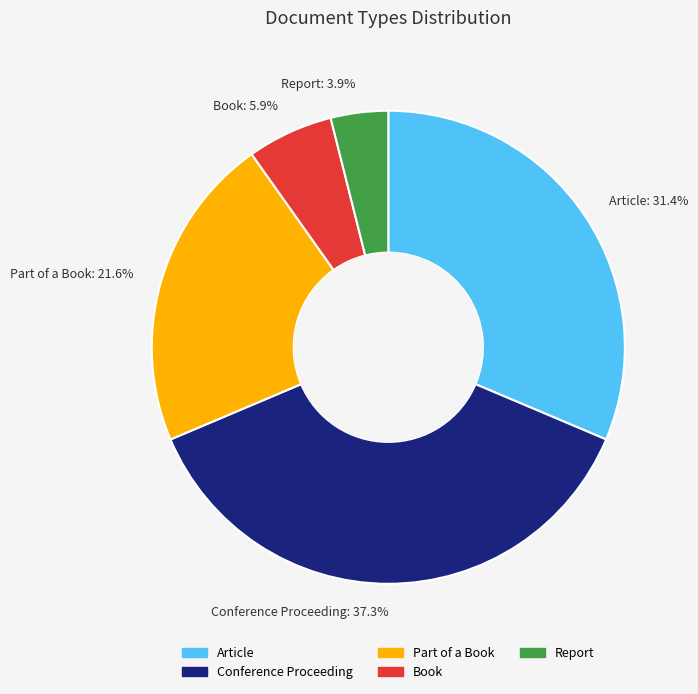

To the nearest percent, what percentage of the pie is Conference Proceeding?

37%